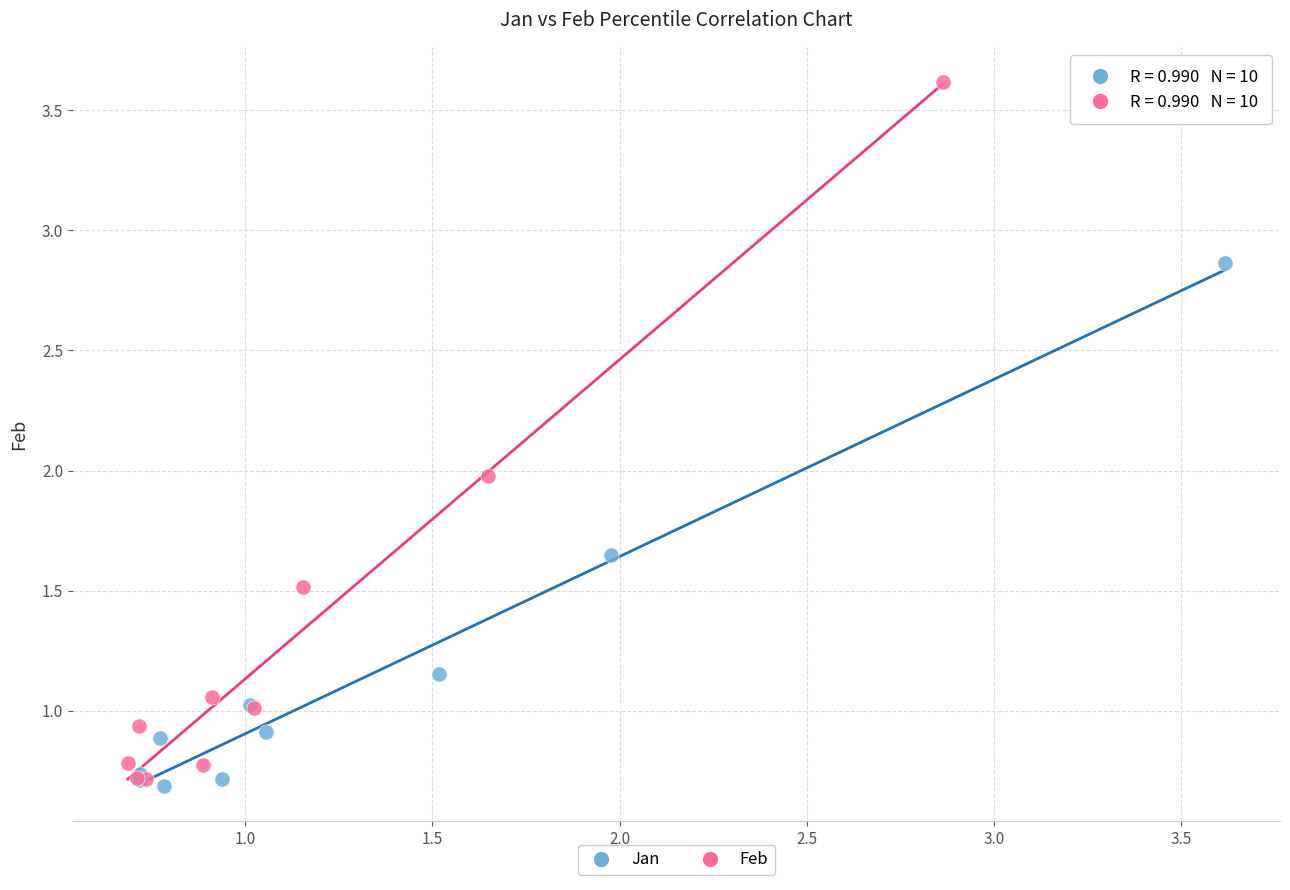

Which series has the largest Y range (max minus min)?

Feb